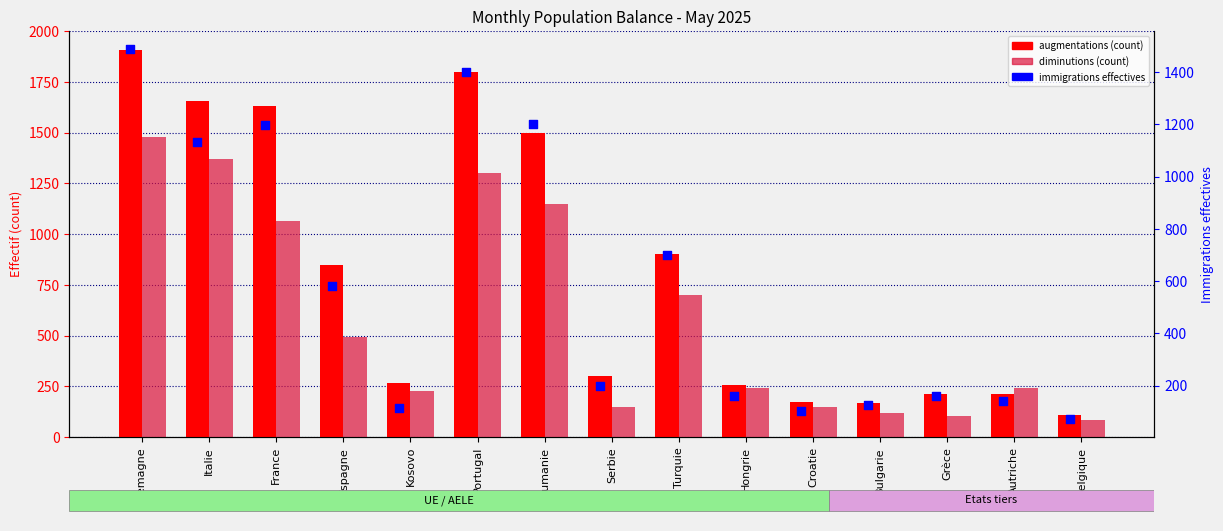

At how many categories does at least one series exceed 661?

7